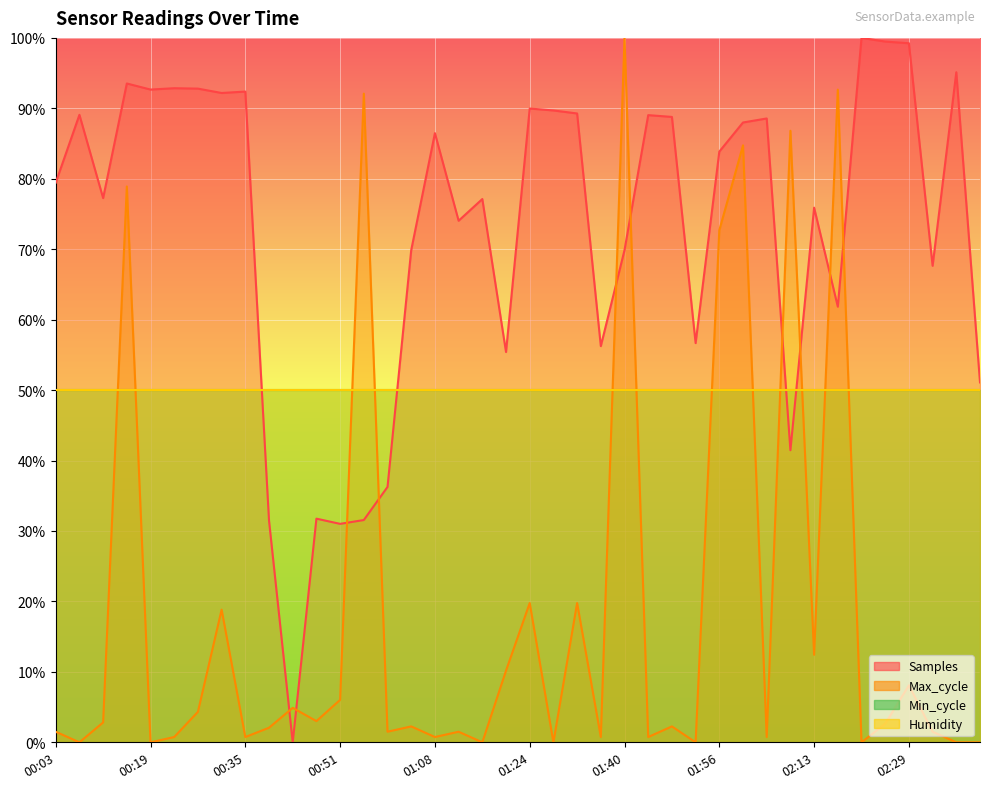

Count the number of data series in this chart.

2